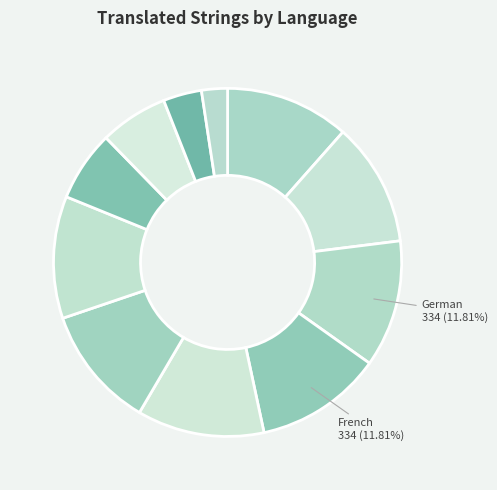

How many segments does this pie chart have?

11